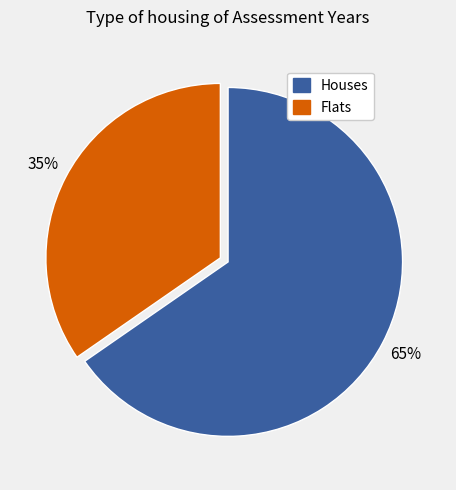

Is there a majority slice in this chart?

Yes